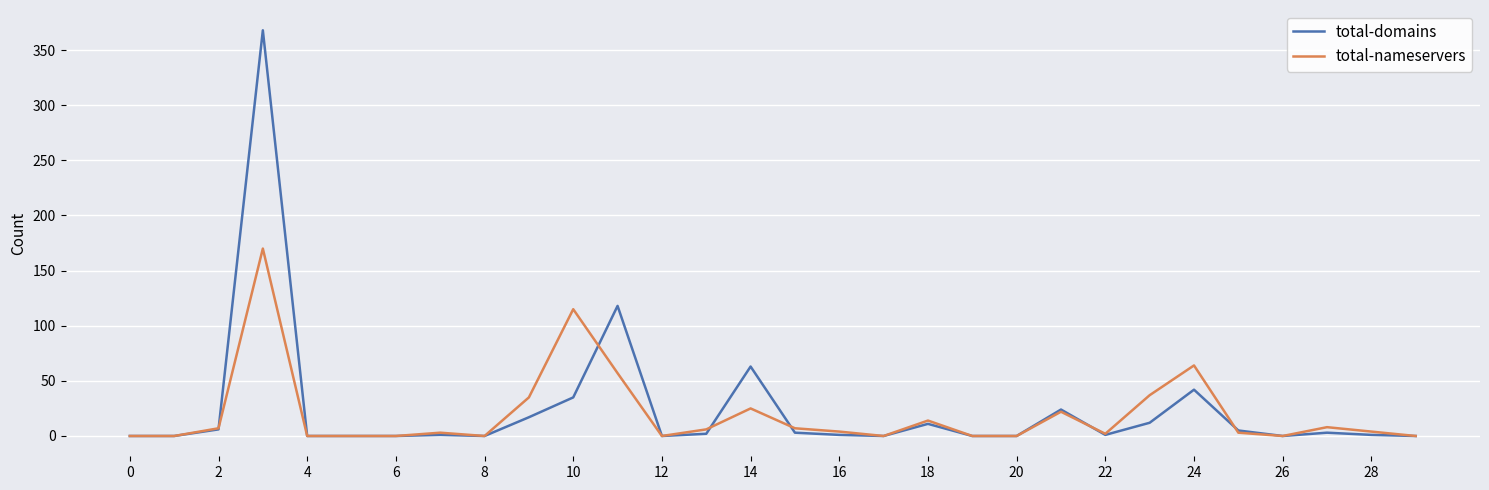

What is the average value of the total-nameservers series?

19